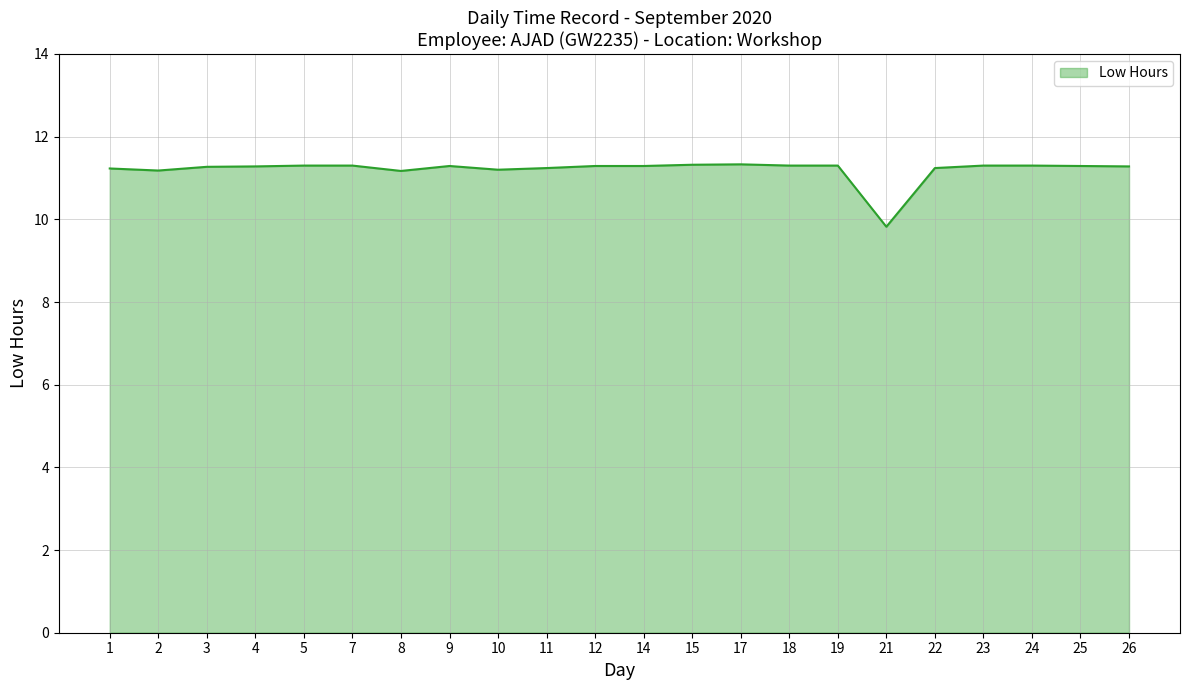

Where is the data nearest to the value 10?

21